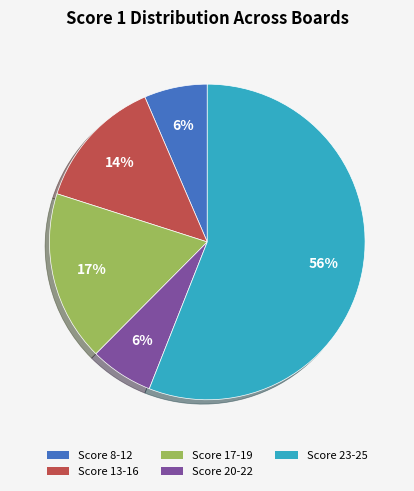

Which slice is the largest?

Score 23-25